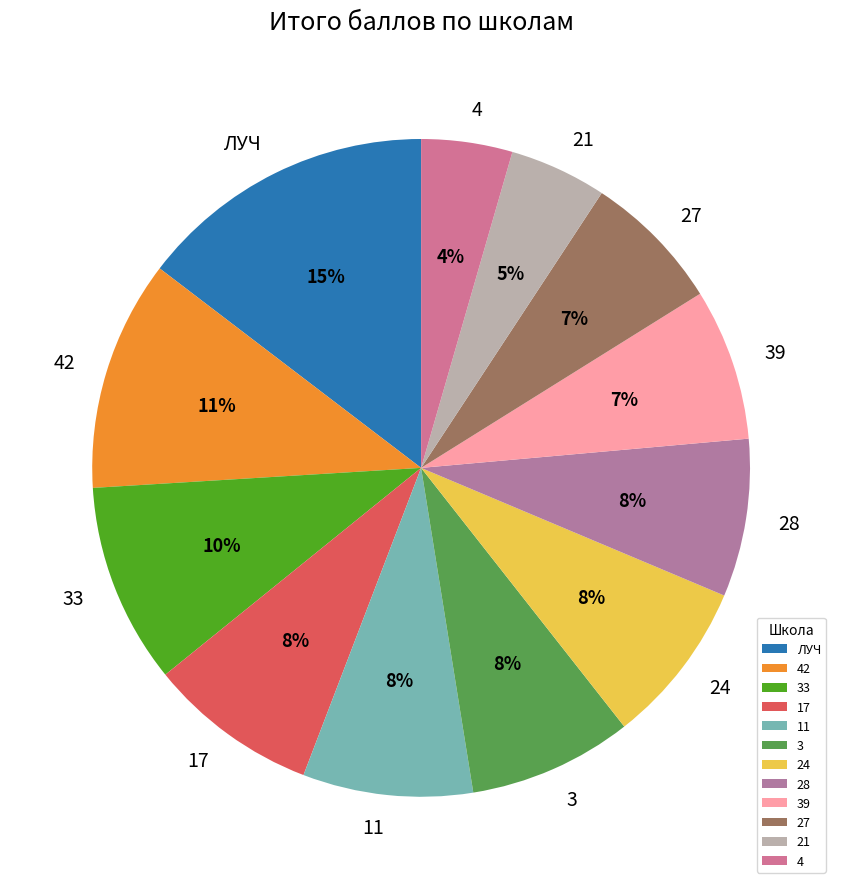

Approximately how many times larger is the value at 24 compared to 42?

0.7